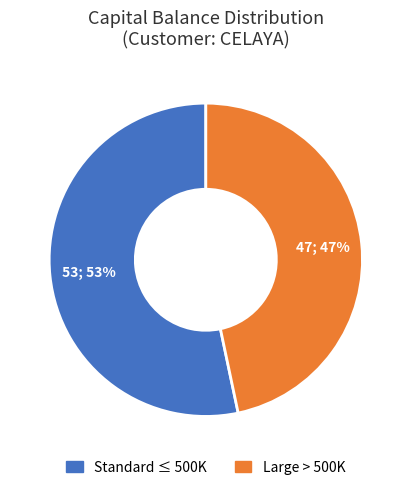

To the nearest percent, what is the average slice percentage?

50%